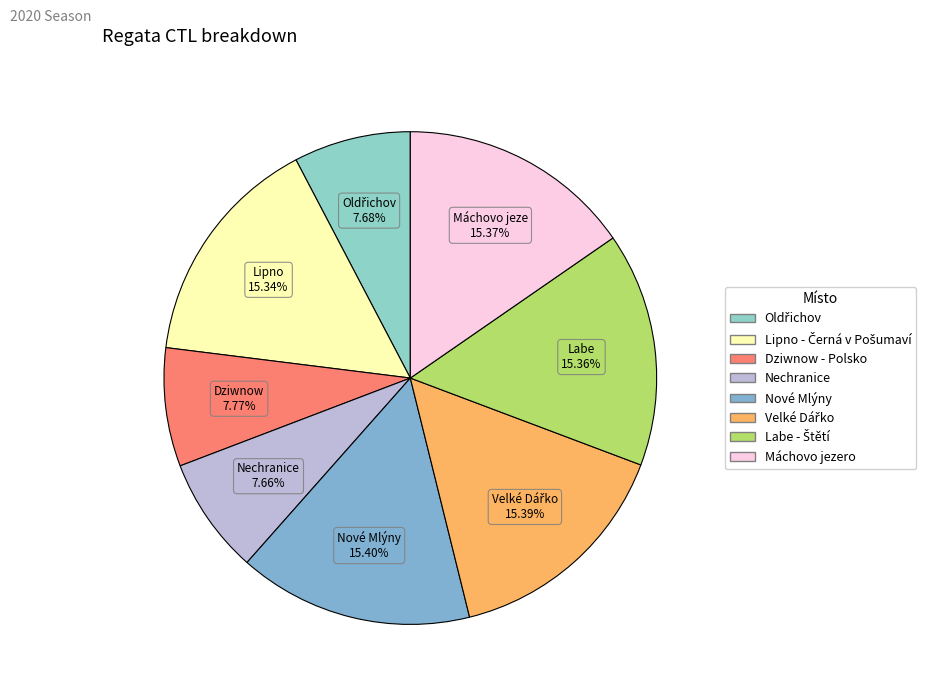

How many slices are in this pie chart?

8